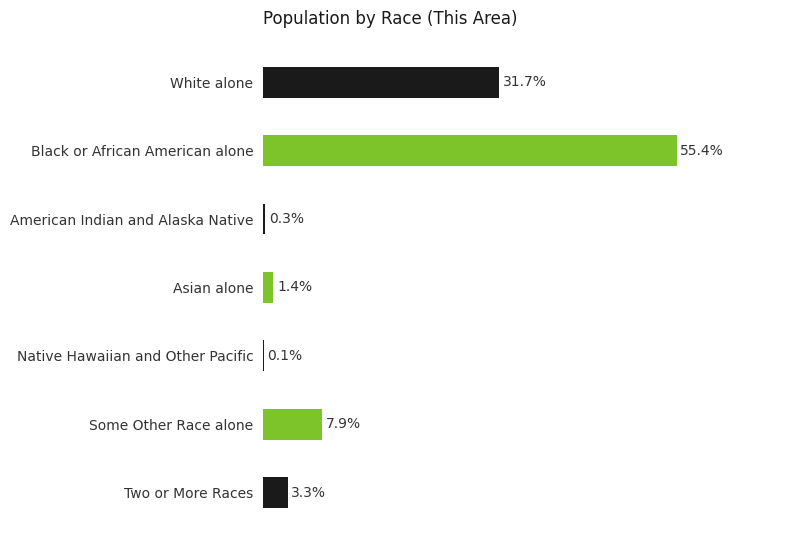

Which label corresponds to the largest value in the chart?

Black or African American alone